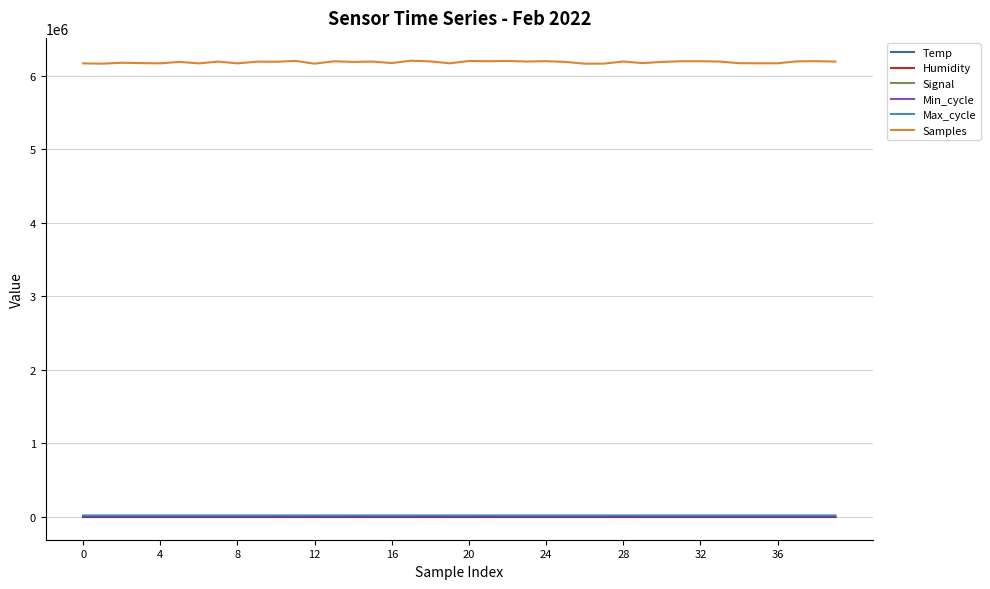

Which series has the largest total across all categories?

Samples